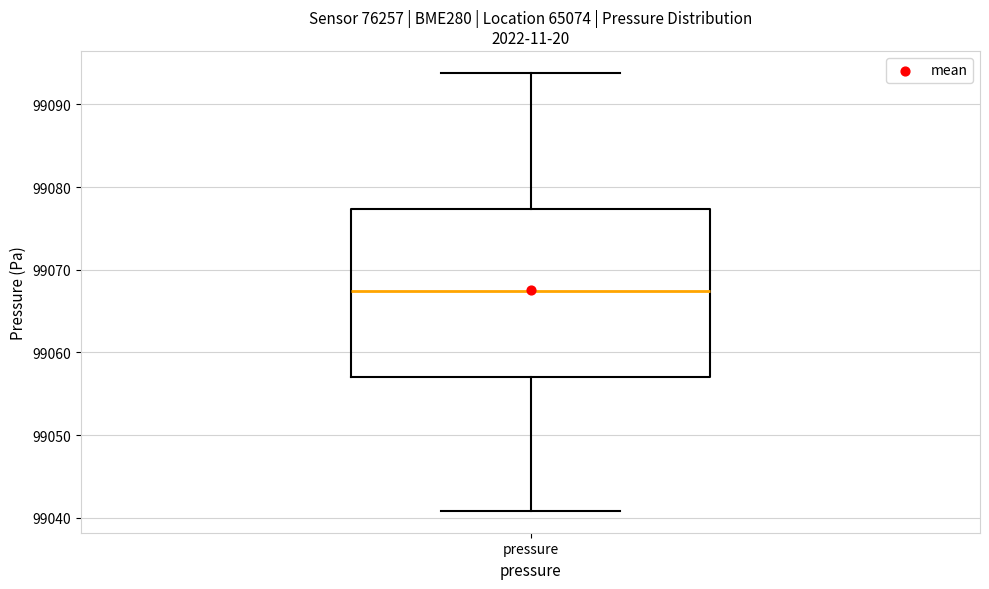

Read this box plot against the y-axis: the position of the median line, the range covered by the box, and the ends of both whiskers. The values are not printed on the chart, so give them approximately, as read against the axis.

median 99067, box 99057 to 99077, whiskers 99041 to 99094